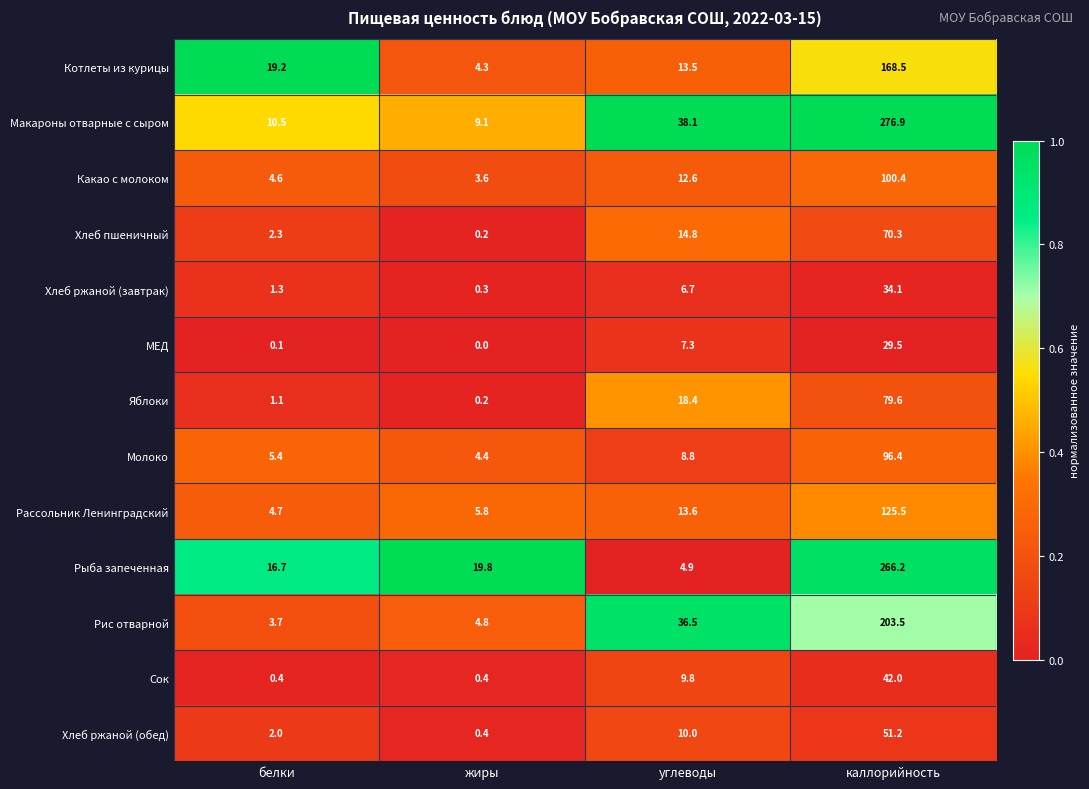

At which category is the sum across all series the highest?

каллорийность